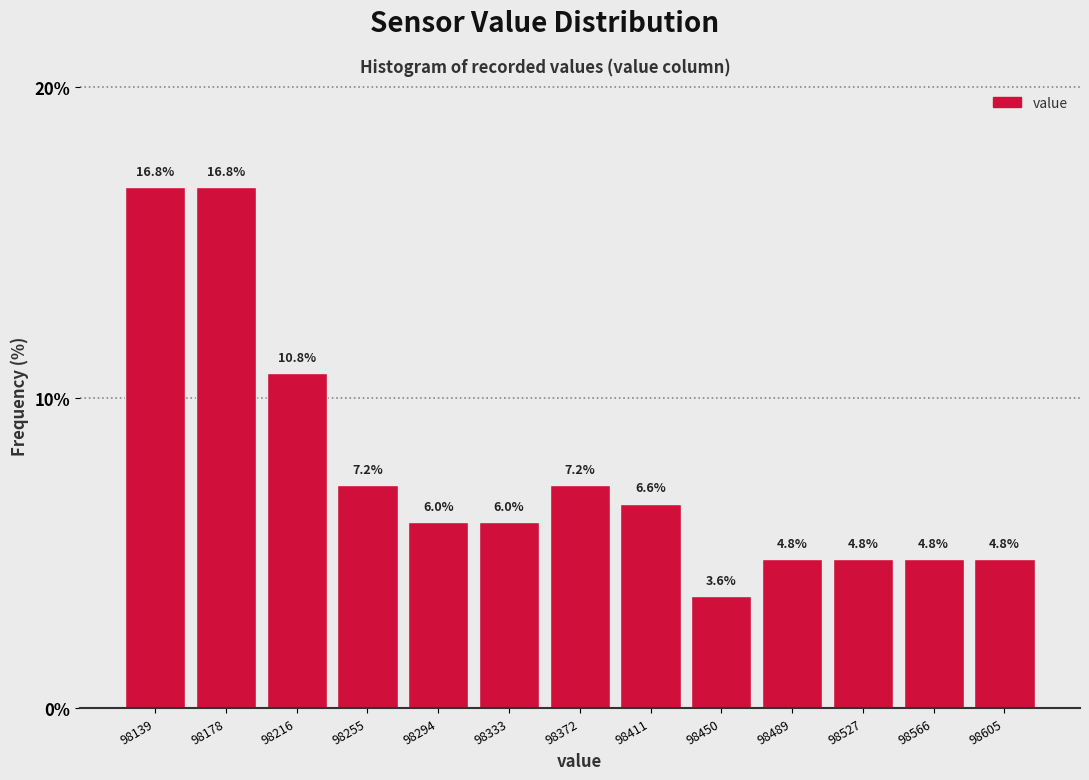

Reading left to right, list every bar in this chart as the range it spans on the x-axis followed by its height. The bar edges are not printed on the chart, so give them approximately, as read against the axis.

98120 to 98160: 16.8
98160 to 98200: 16.8
98200 to 98235: 10.8
98235 to 98275: 7.2
98275 to 98315: 6.0
98315 to 98355: 6.0
98355 to 98390: 7.2
98390 to 98430: 6.6
98430 to 98470: 3.6
98470 to 98510: 4.8
98510 to 98545: 4.8
98545 to 98585: 4.8
98585 to 98625: 4.8